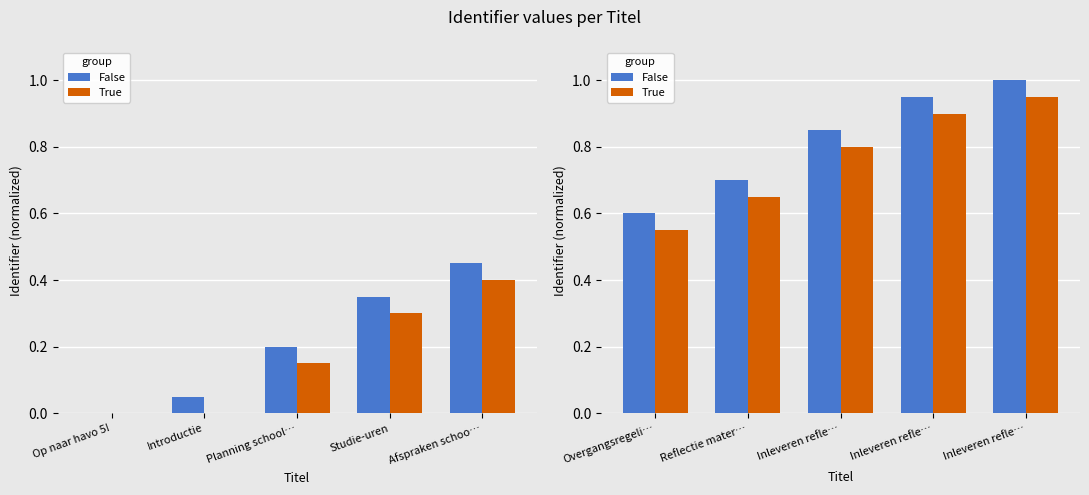

Between Studie-uren and Afspraken schoo…, which is larger?

Afspraken schoo…